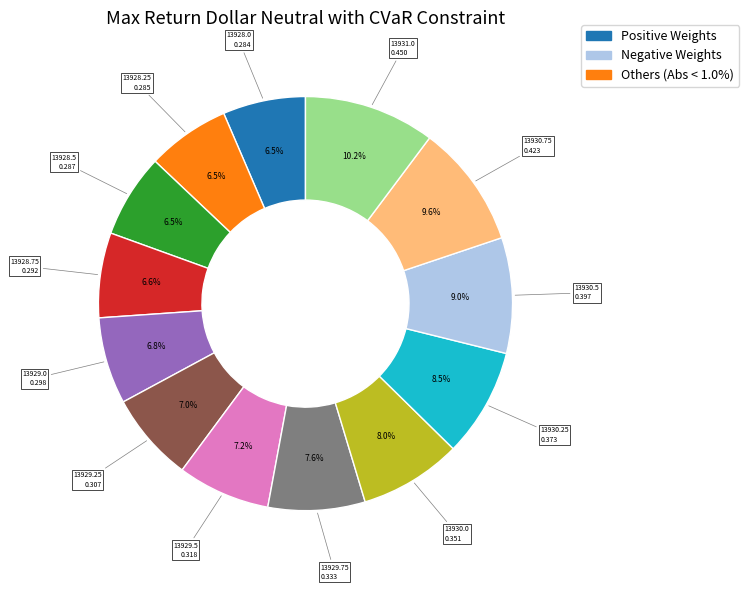

Count the number of slices in the pie.

13